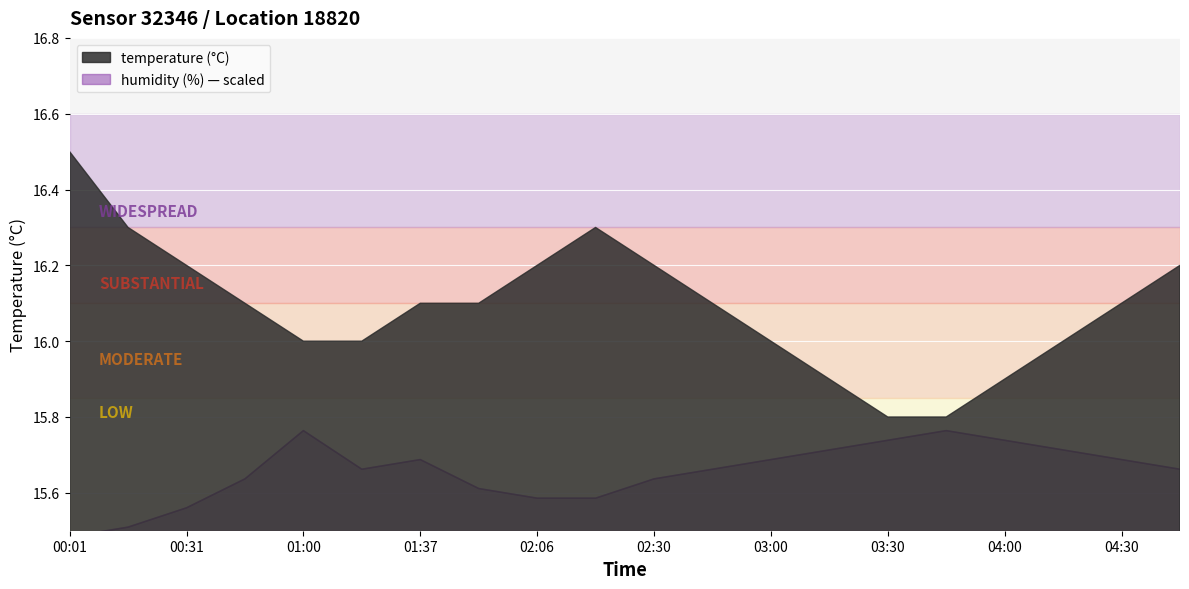

What is the label of the 7th point from the left?

01:37